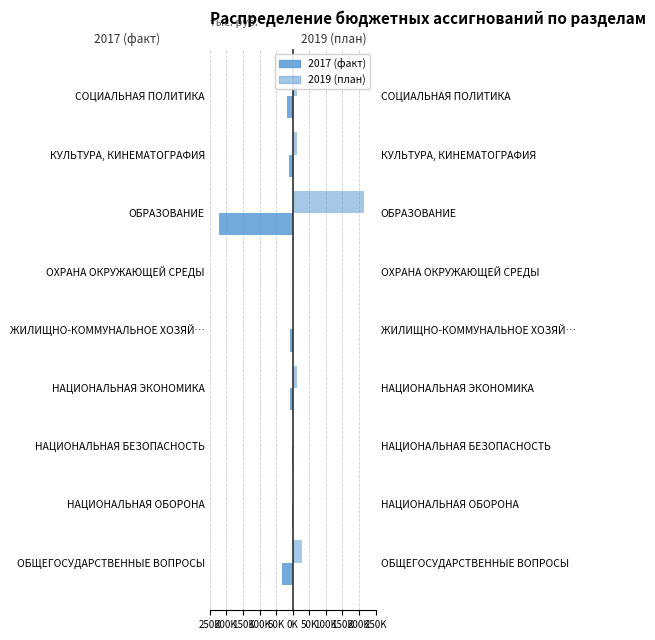

Between 150K and 250K, which is larger?

150K